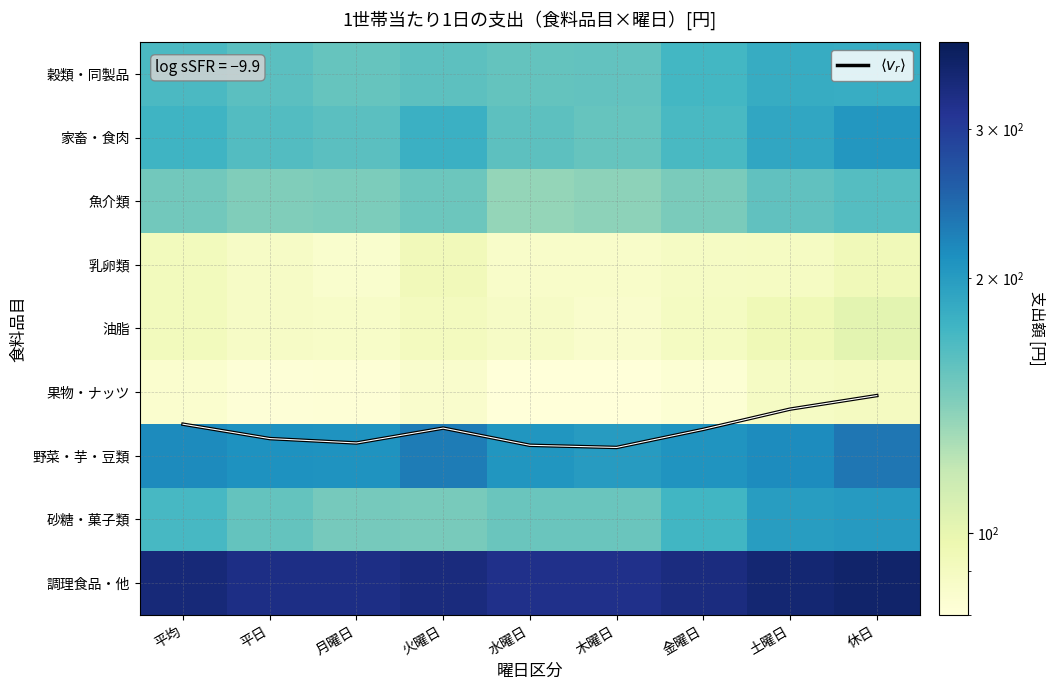

Rank the series at 火曜日 from highest to lowest value.

調理食品・他, 野菜・芋・豆類, 家畜・食肉, 穀類・同製品, 魚介類, 砂糖・菓子類, 乳卵類, 油脂, 果物・ナッツ, $\langle v_r \rangle$